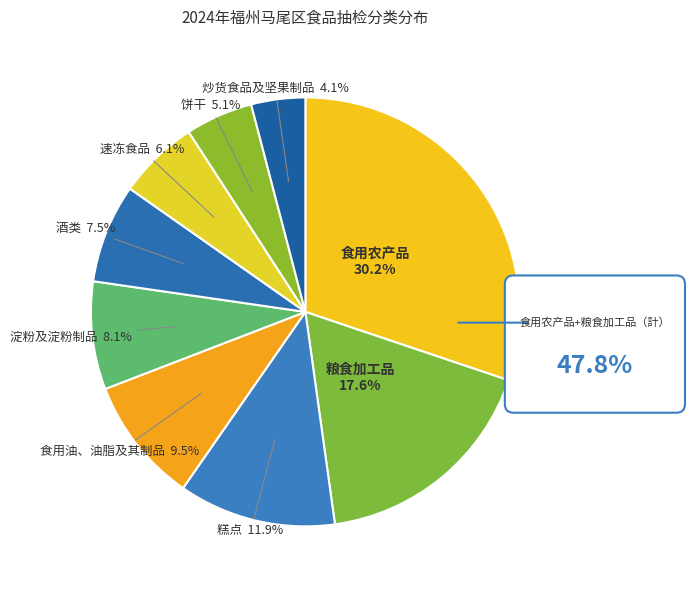

The 饼干 slice represents 1% of the pie. True or false?

False